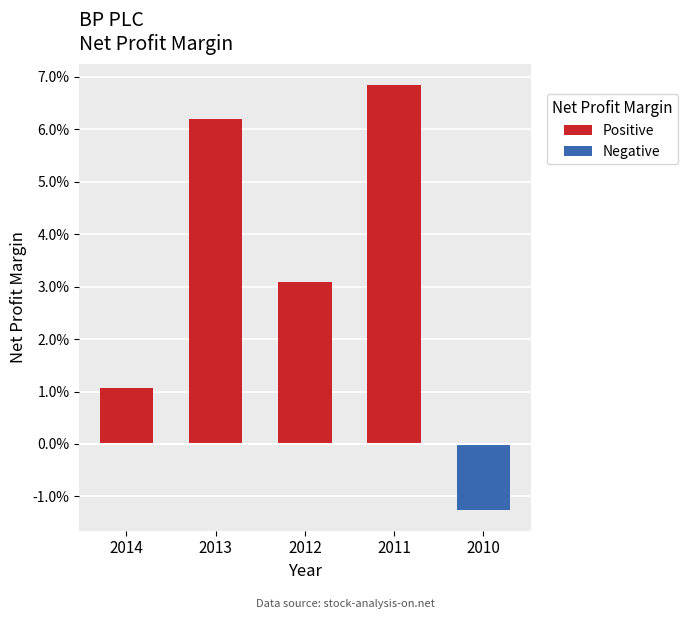

Does the chart contain any negative values?

Yes